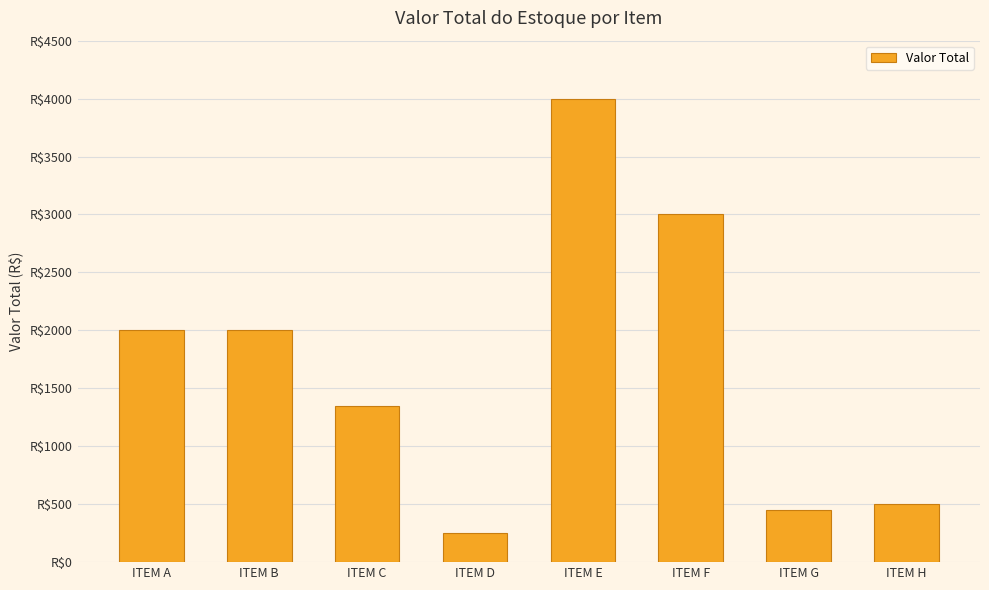

Does the chart contain any negative values?

No